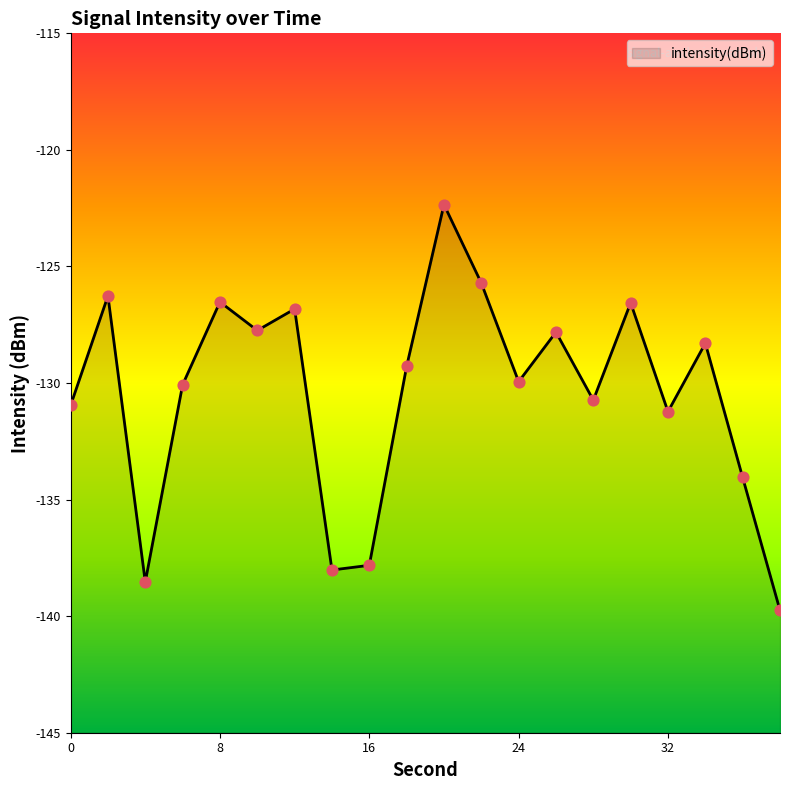

What is the change in value from 16 to 32?

+6.6